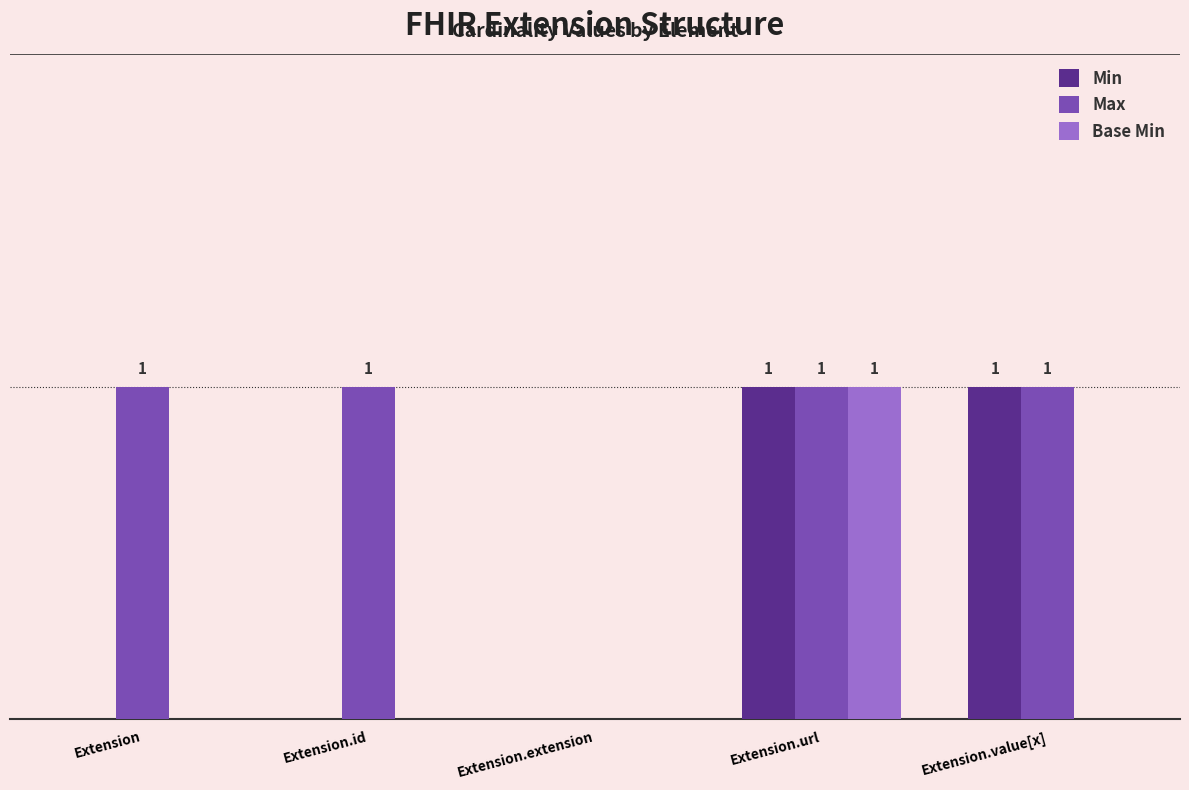

What are all the series names shown in the legend?

Min, Max, Base Min